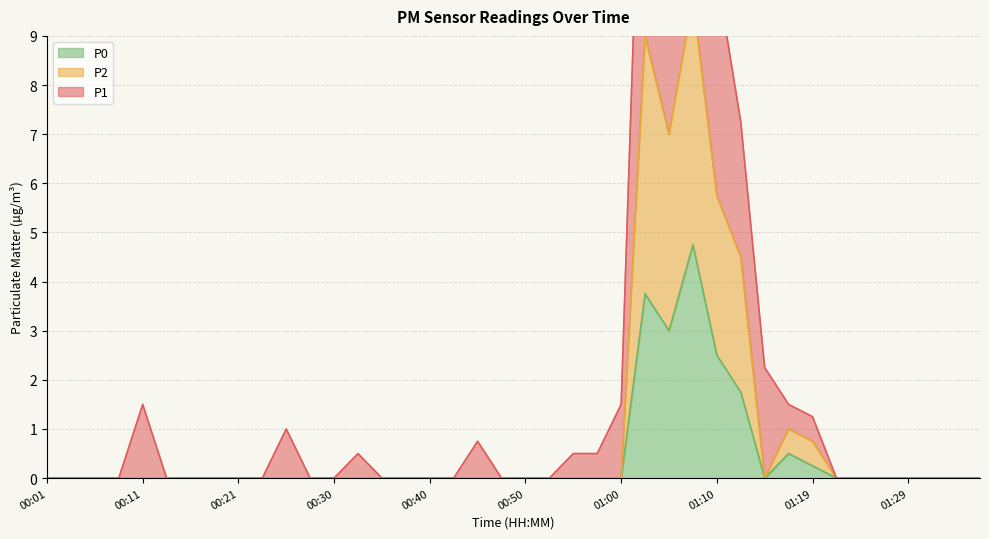

Is it true that P1 equals 0.0 at 00:01?

True